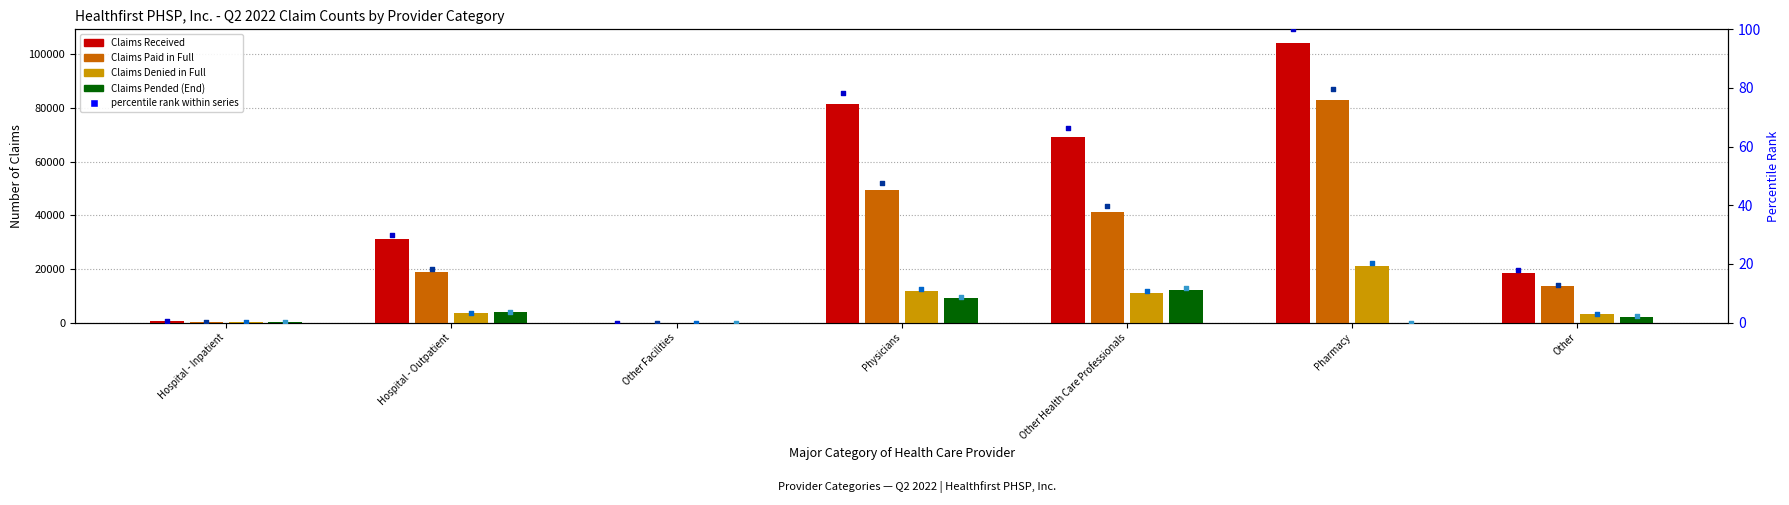

Is the value of Claims Received at Other greater than the value of Claims Paid in Full at Other Health Care Professionals?

No